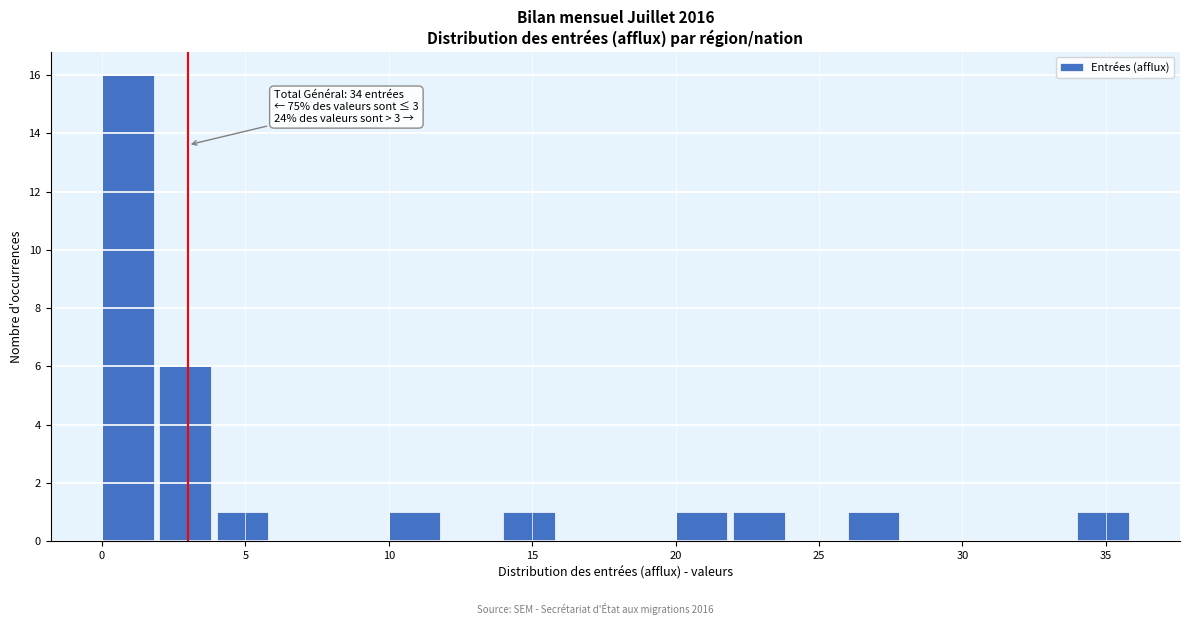

Which range on the x-axis has the tallest bar?

0 to 2